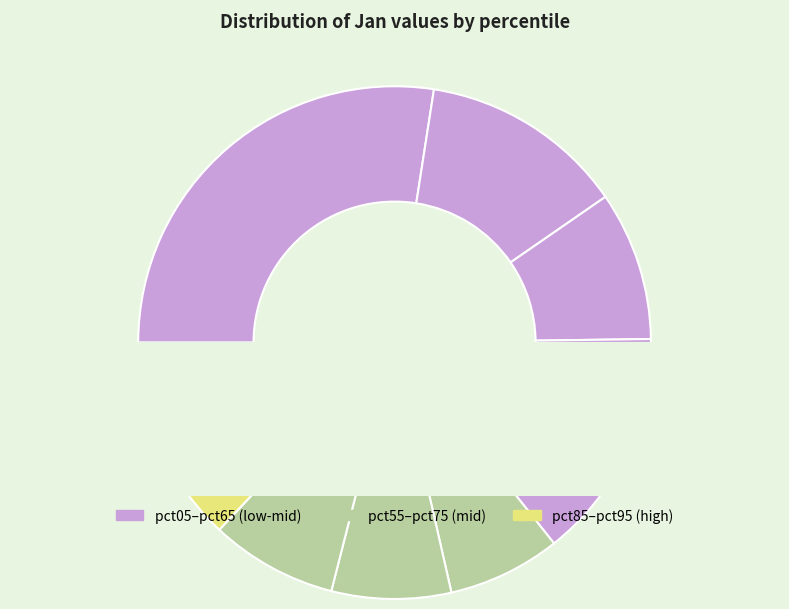

What is the change in value from pct05 to pct95?

-3.9